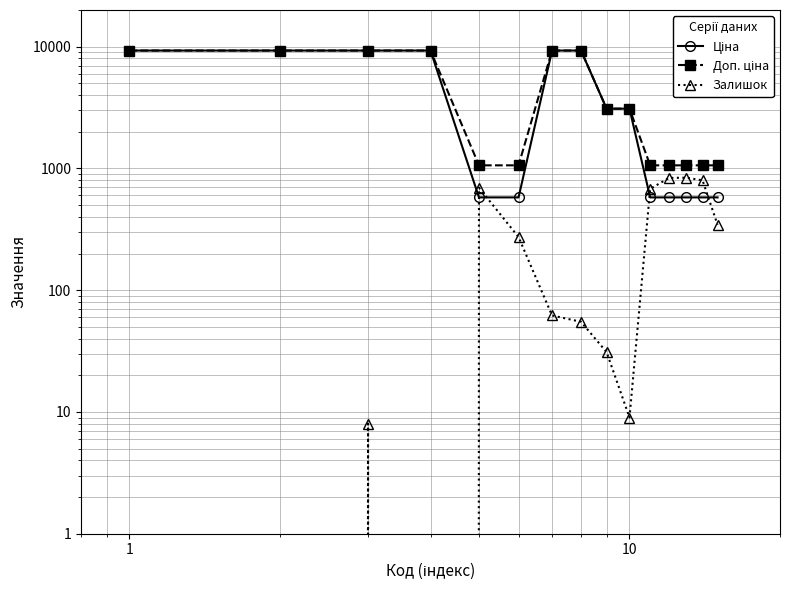

Is this an area chart (filled region under the line)?

No